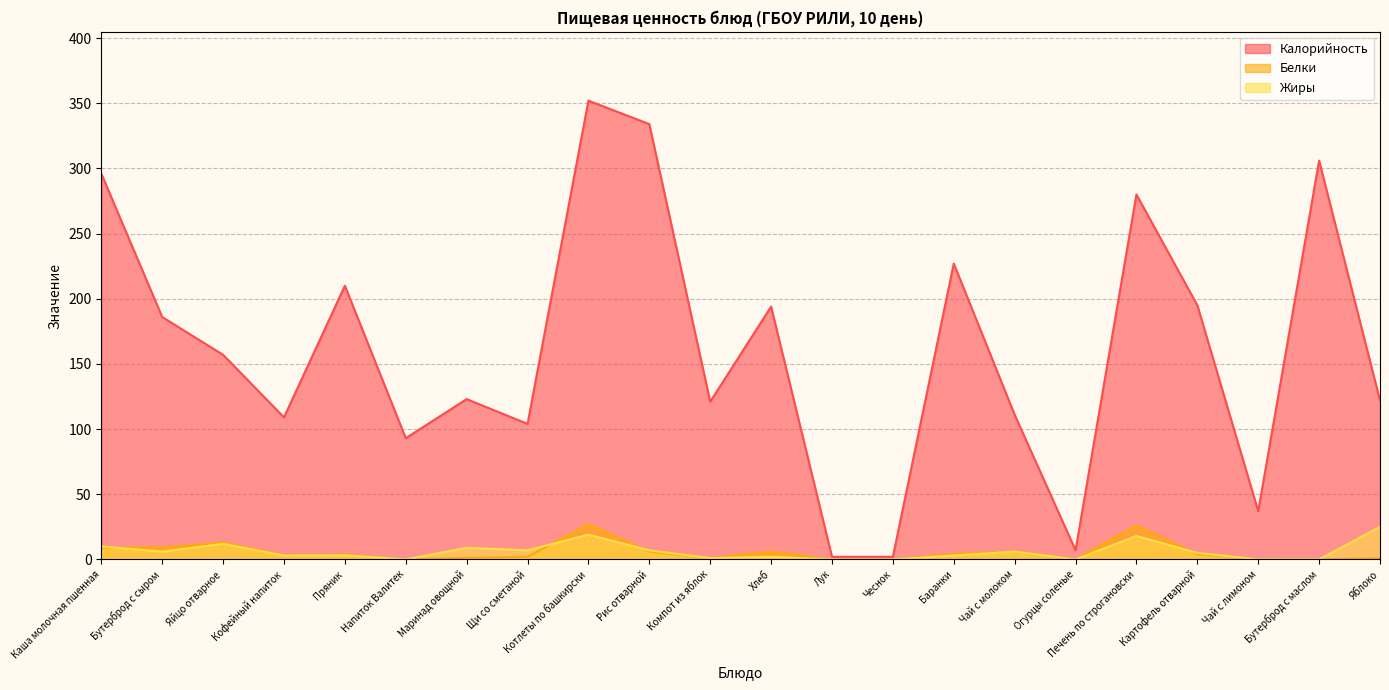

What is the sum of the Жиры values at Чай с молоком and Яйцо отварное?

18.0